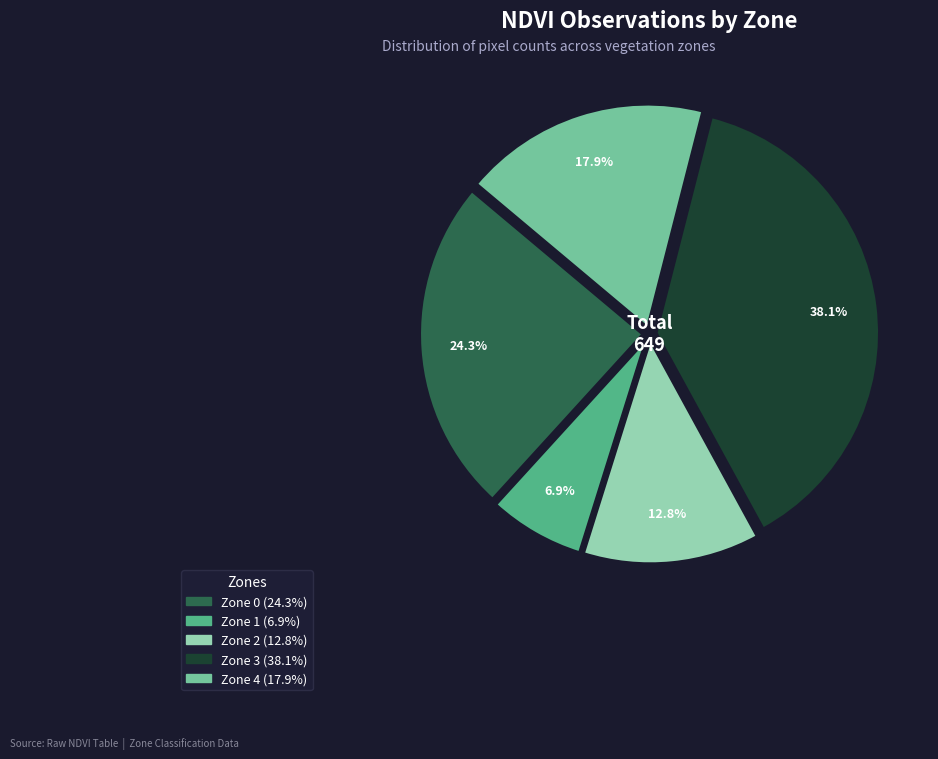

What portion of the pie excludes Zone 0?

75.7%